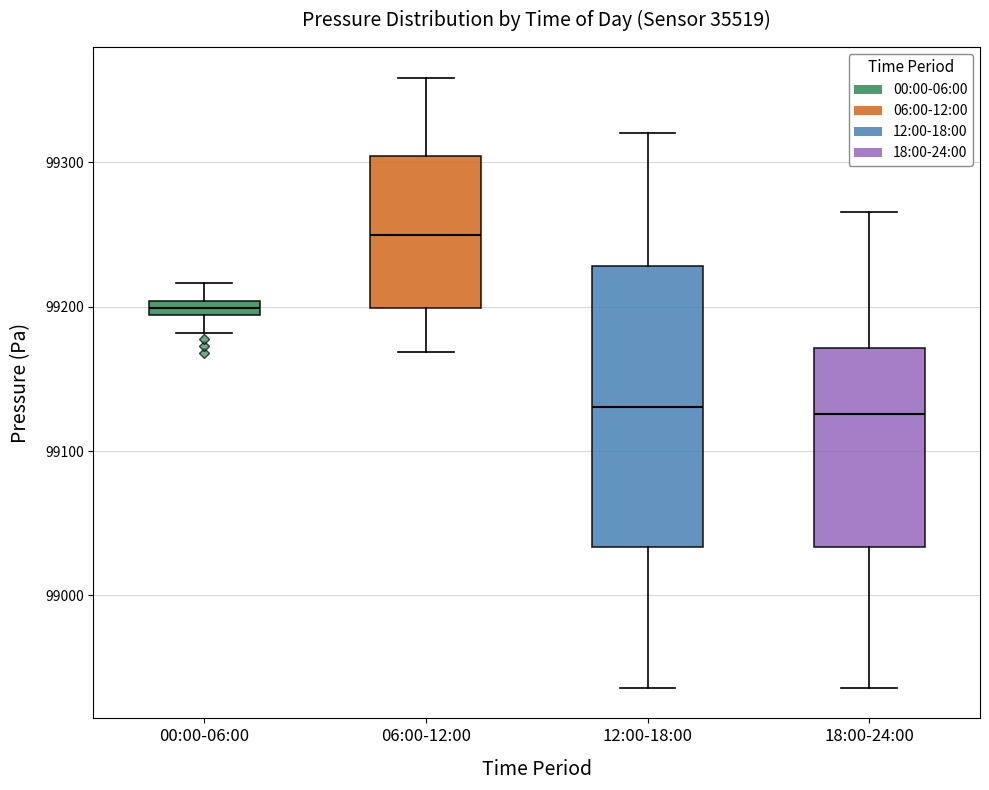

Where is the upper edge of the box for 06:00-12:00 on the y-axis? The values are not printed on the chart, so give them approximately, as read against the axis.

99300